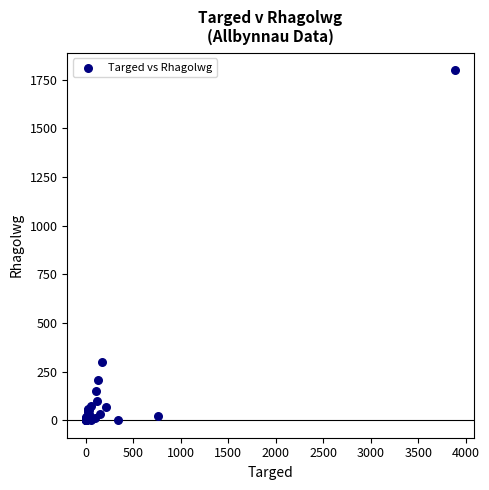

What Y value in the scatter plot is closest to 899?

297.1